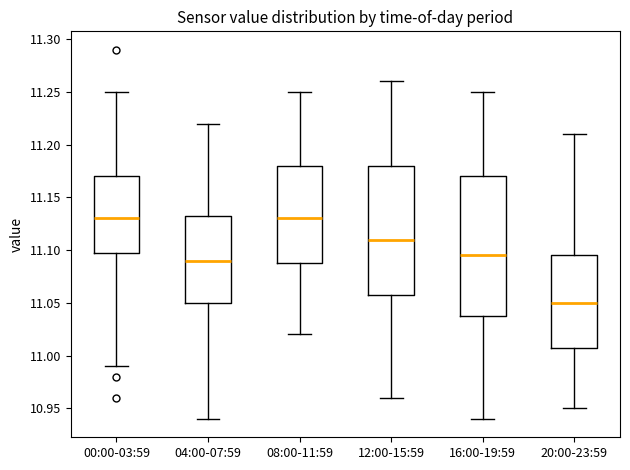

Which box has the lowest median line?

20:00-23:59